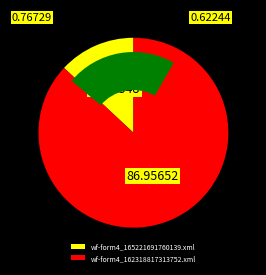

How many slices are in this pie chart?

2